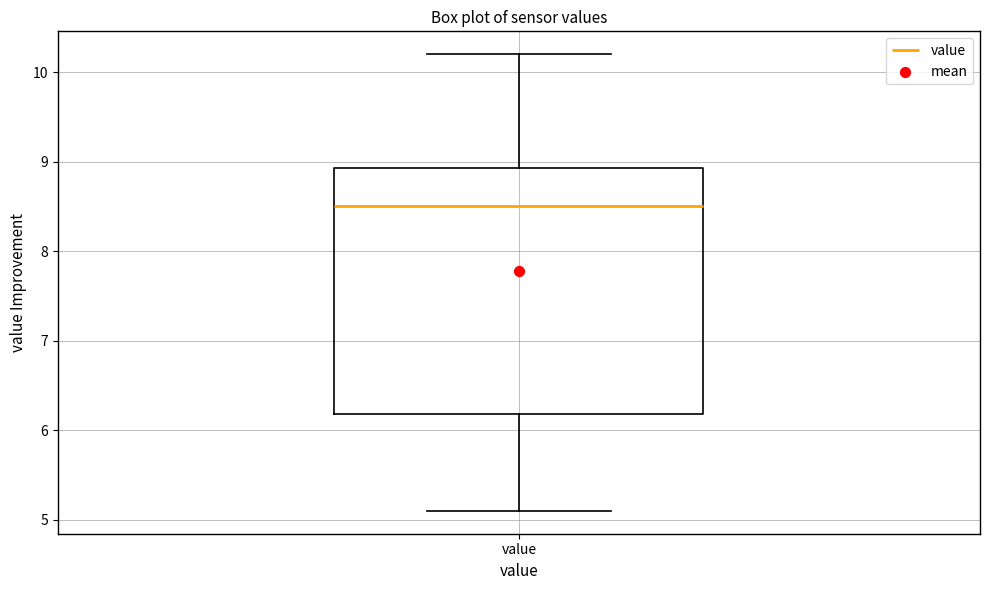

Where is the lower edge of the box for value on the y-axis? The values are not printed on the chart, so give them approximately, as read against the axis.

6.2